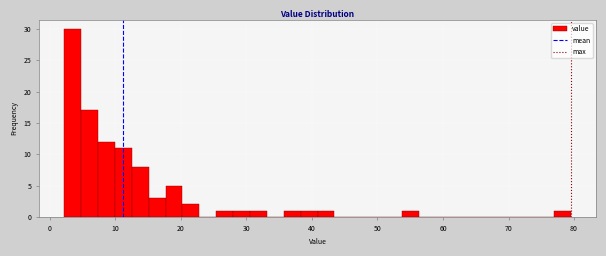

Read against the x-axis, roughly where is the centre of the tallest bar?

3